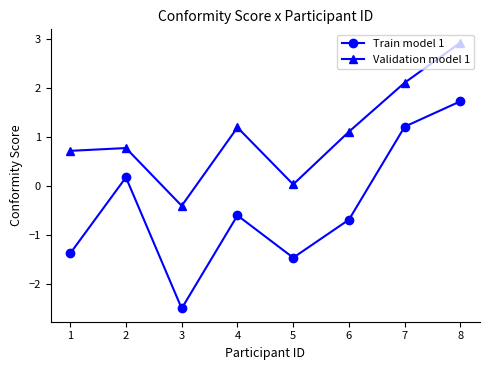

Does the chart have visible grid lines?

No